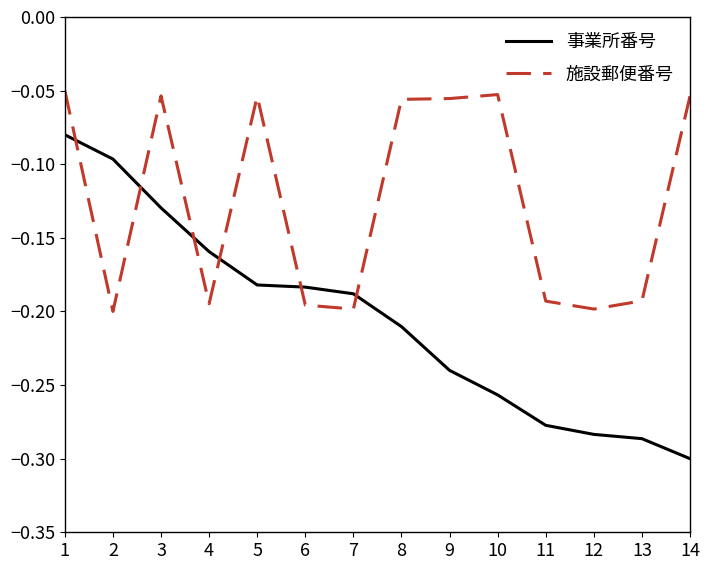

Rank the series by their maximum value, from lowest to highest.

事業所番号, 施設郵便番号